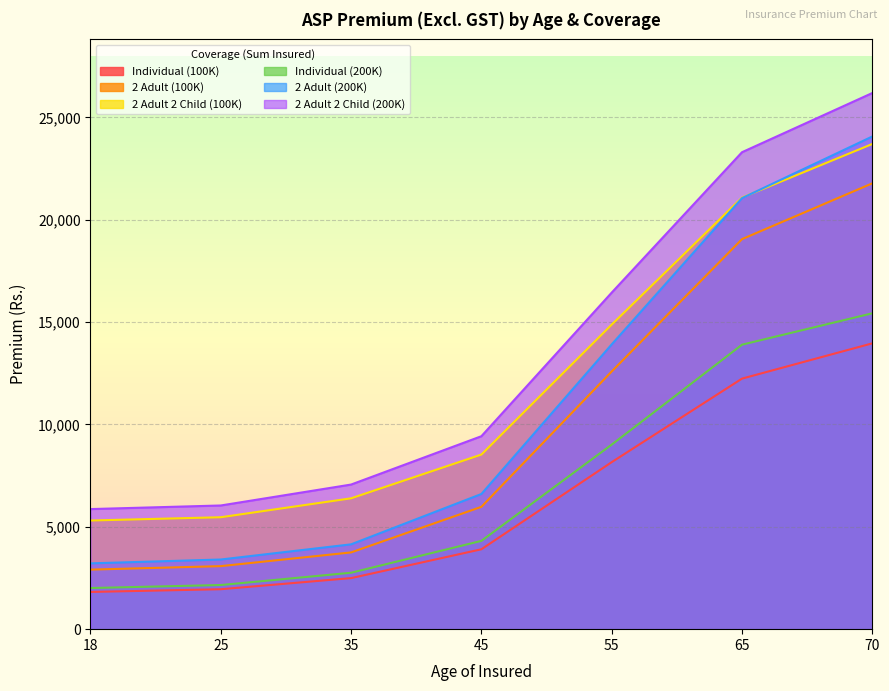

What is the value of the Individual (100K) point at the 6th from the left?

12237